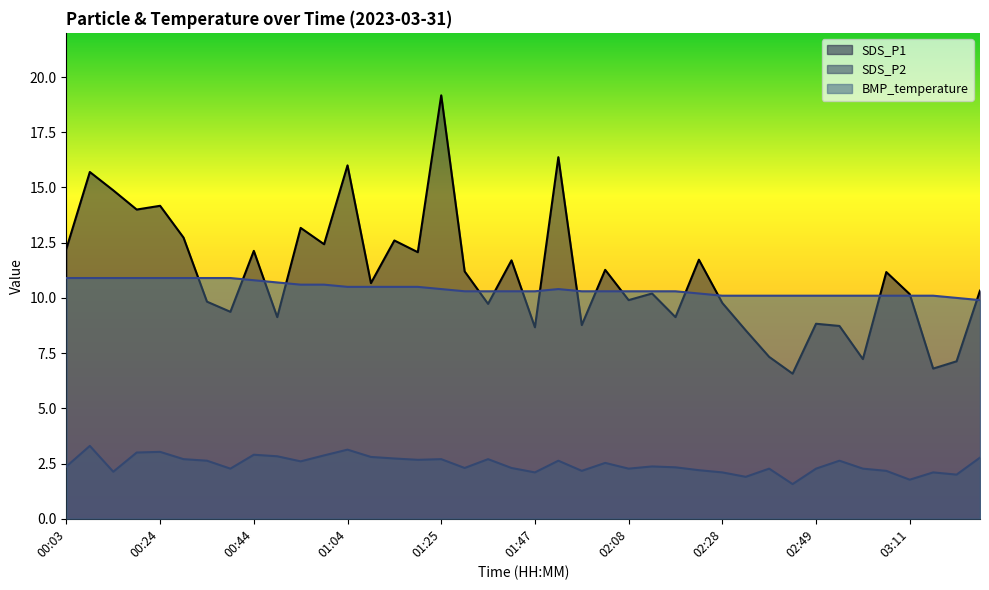

How many data points in SDS_P2 are less than 2?

3